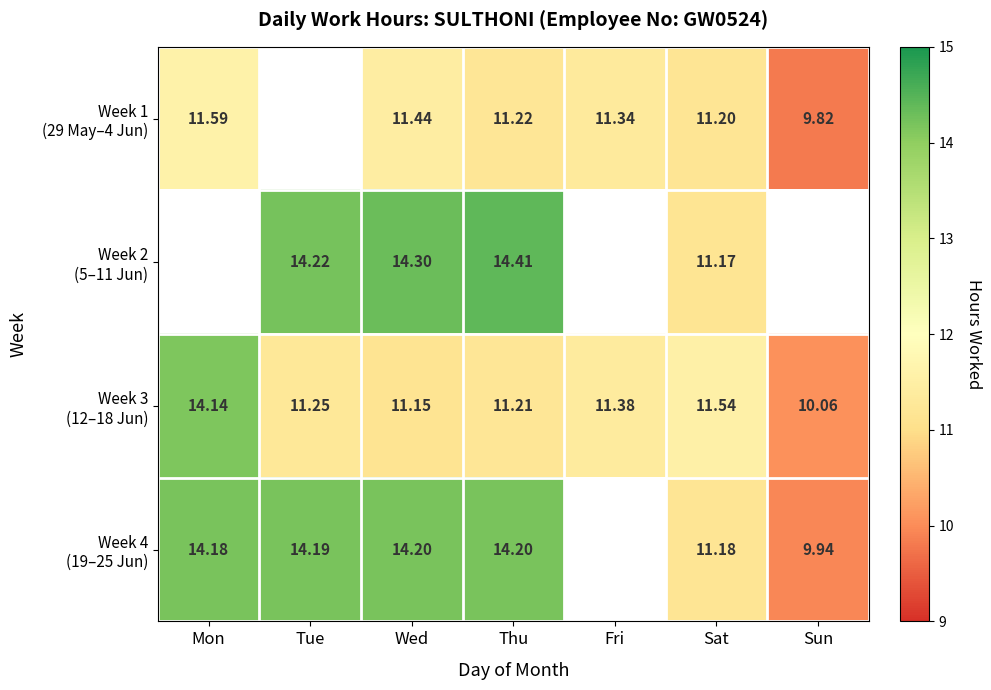

How many values in Week 4 (19–25 Jun) are above zero?

6